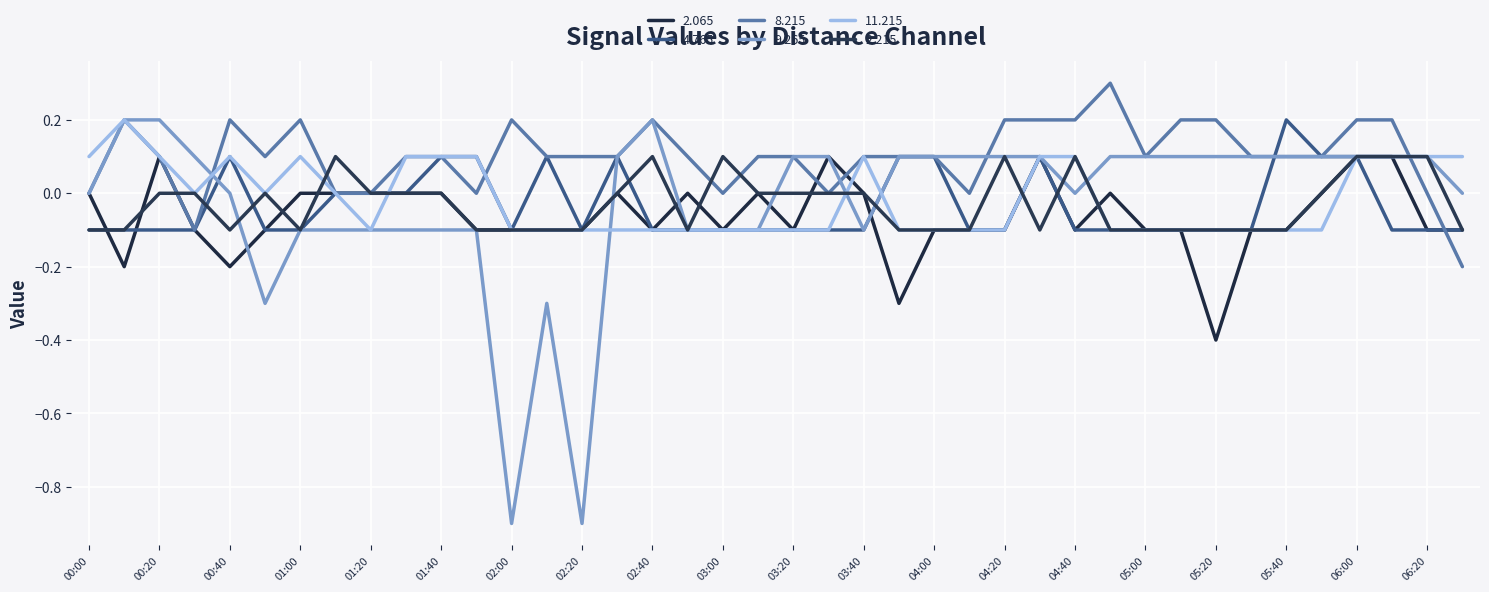

At which category is the sum across all series the highest?

06:00